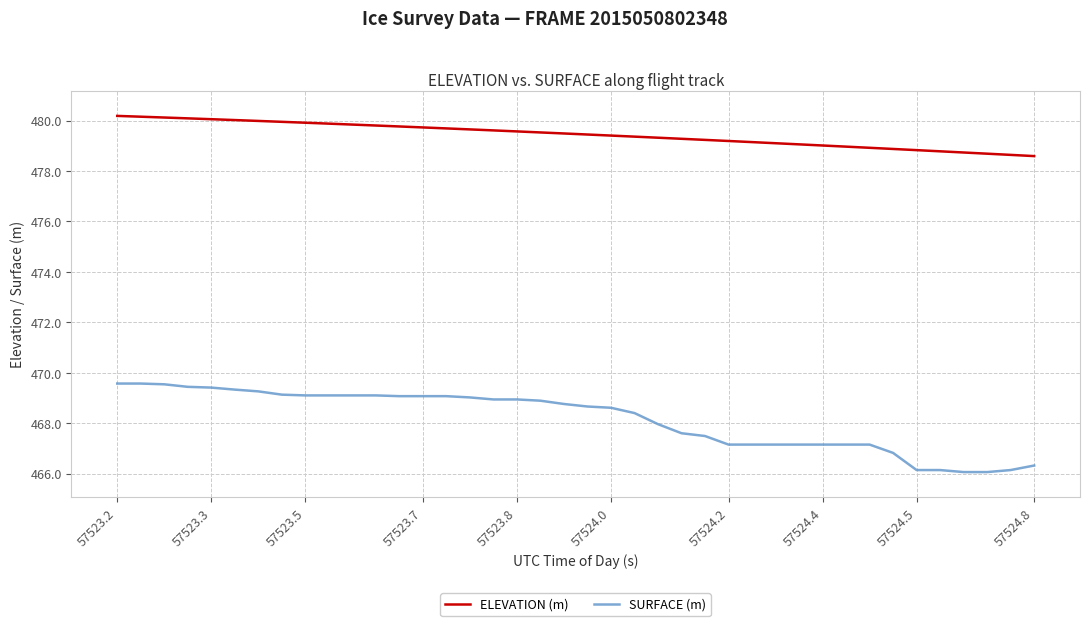

True or false: ELEVATION (m) and SURFACE (m) intersect in this chart.

False